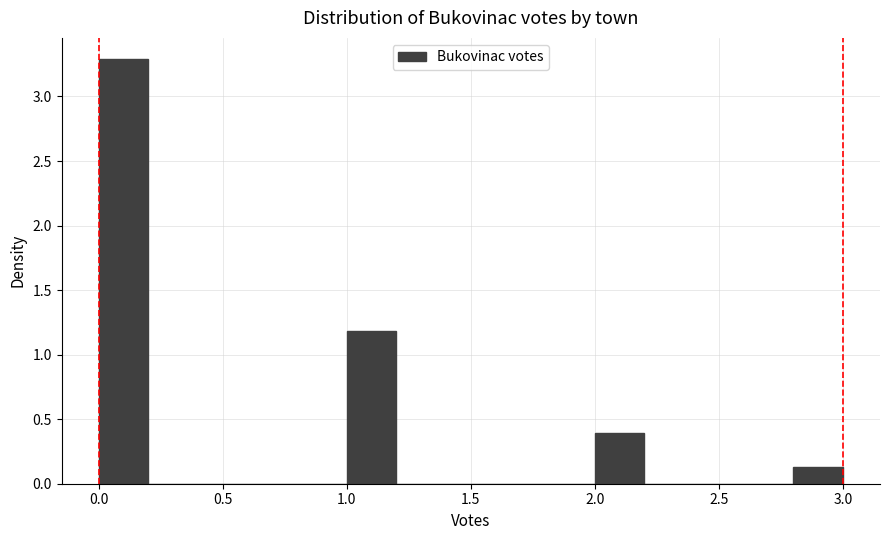

Reading left to right, list every bar in this chart as the range it spans on the x-axis followed by its height. The values are not printed on the chart, so give them approximately, as read against the axis.

0.0 to 0.2: 3.30
0.2 to 0.4: 0
0.4 to 0.6: 0
0.6 to 0.8: 0
0.8 to 1.0: 0
1.0 to 1.2: 1.20
1.2 to 1.4: 0
1.4 to 1.6: 0
1.6 to 1.8: 0
1.8 to 2.0: 0
2.0 to 2.2: 0.40
2.2 to 2.4: 0
2.4 to 2.6: 0
2.6 to 2.8: 0
2.8 to 3.0: 0.15